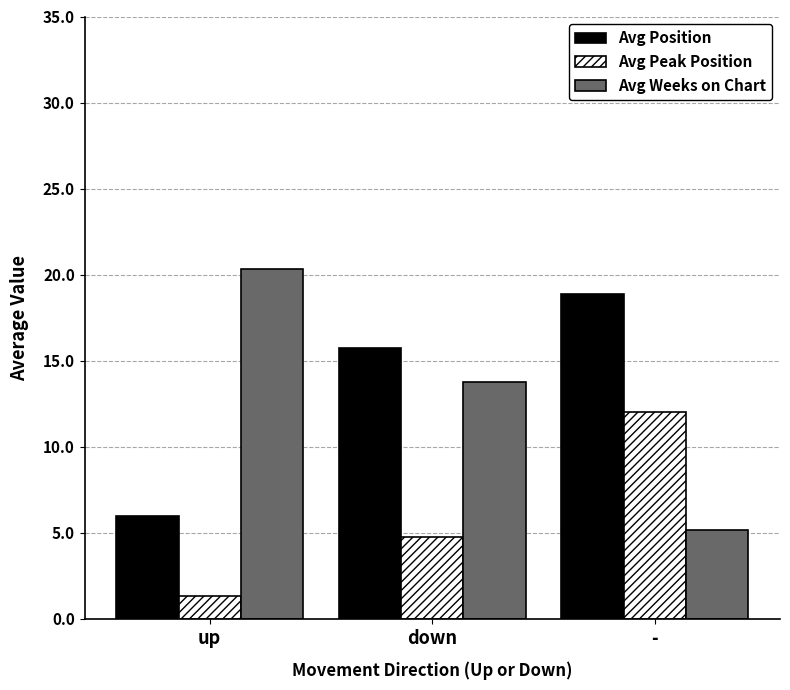

What is the greatest value displayed?

20.3